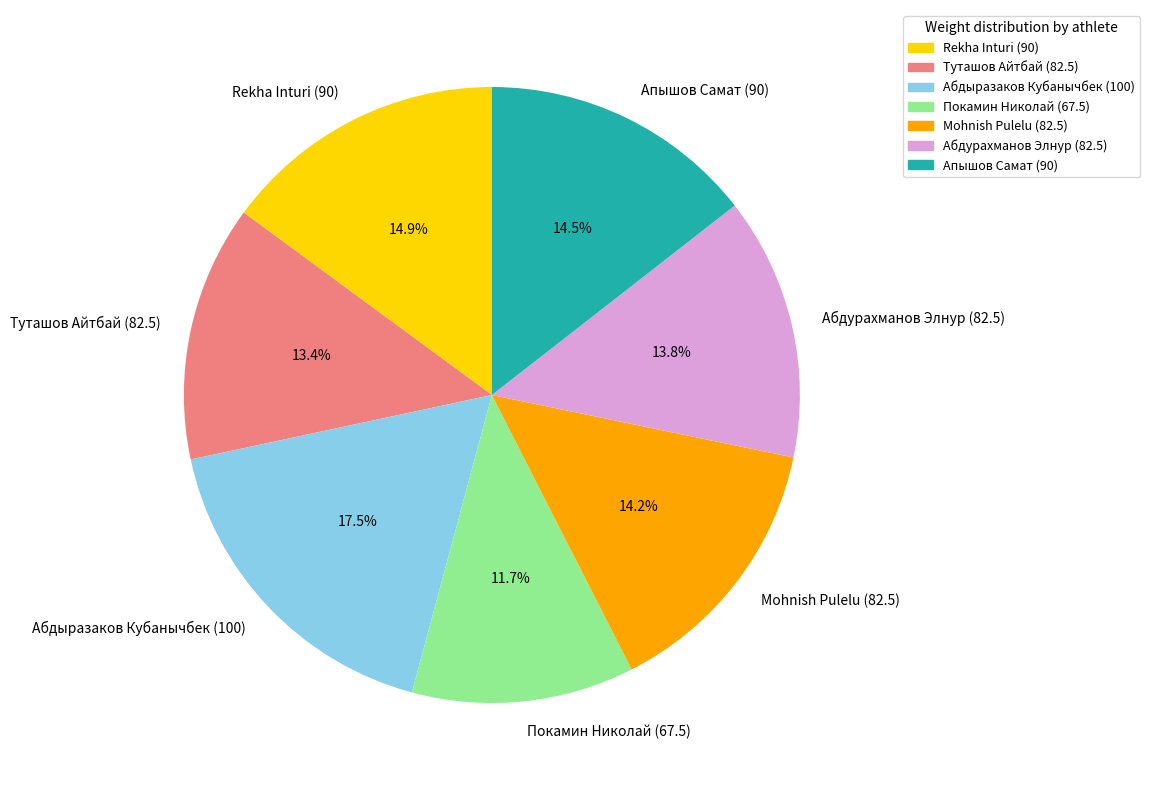

Approximately how many times larger is the value at Mohnish Pulelu (82.5) compared to Туташов Айтбай (82.5)?

1.1